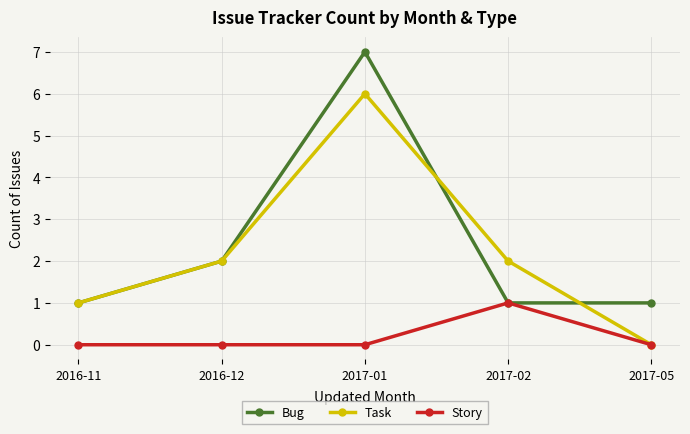

Does the chart display data point markers on the line(s)?

Yes